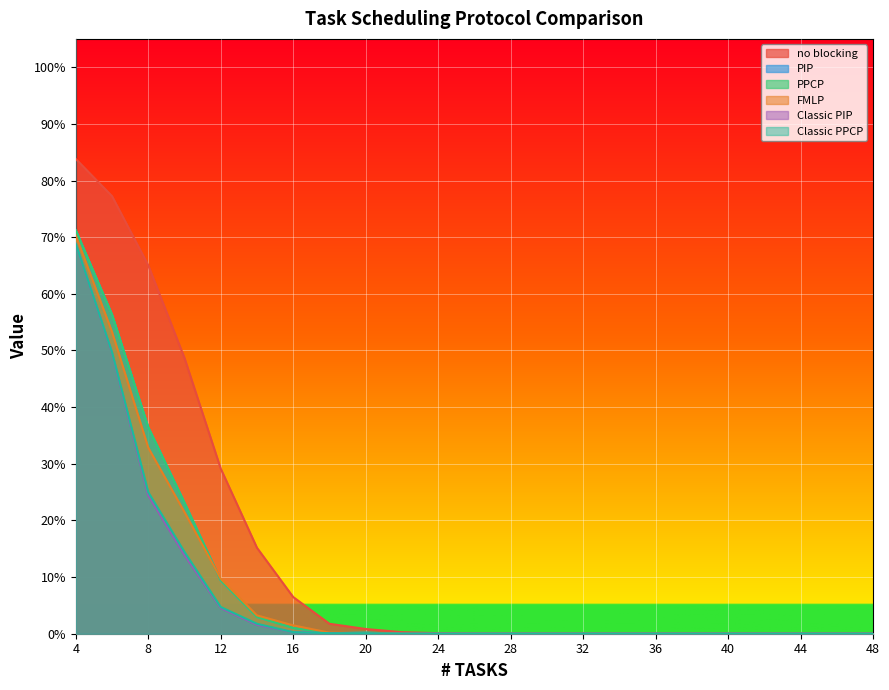

Which series has the largest total across all categories?

no blocking